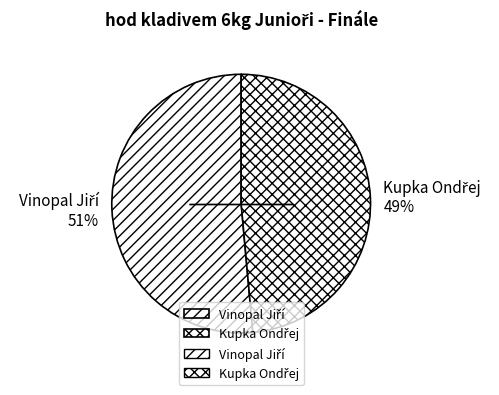

Is there any slice that represents more than half of the pie?

Yes